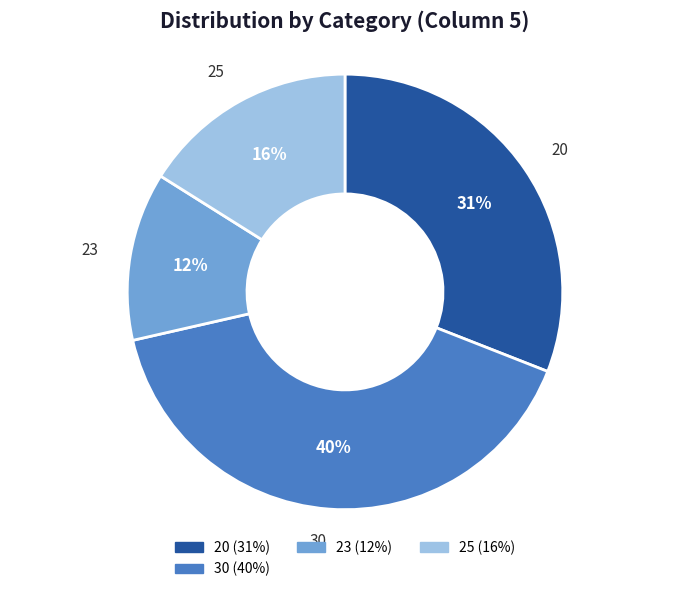

To the nearest percent, what is the difference between the largest and smallest slice percentages?

28%